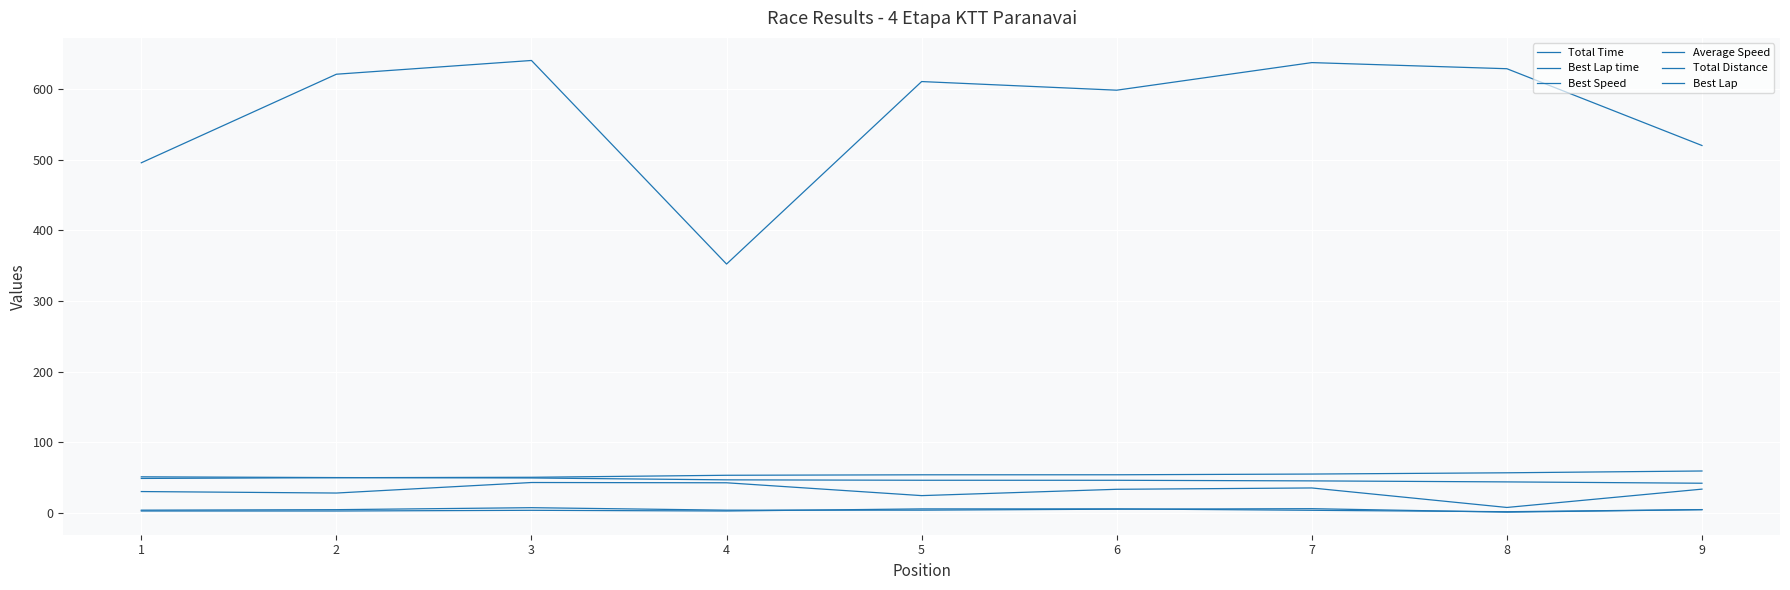

What is the difference between the Best Lap values at 2 and 9?

2.0